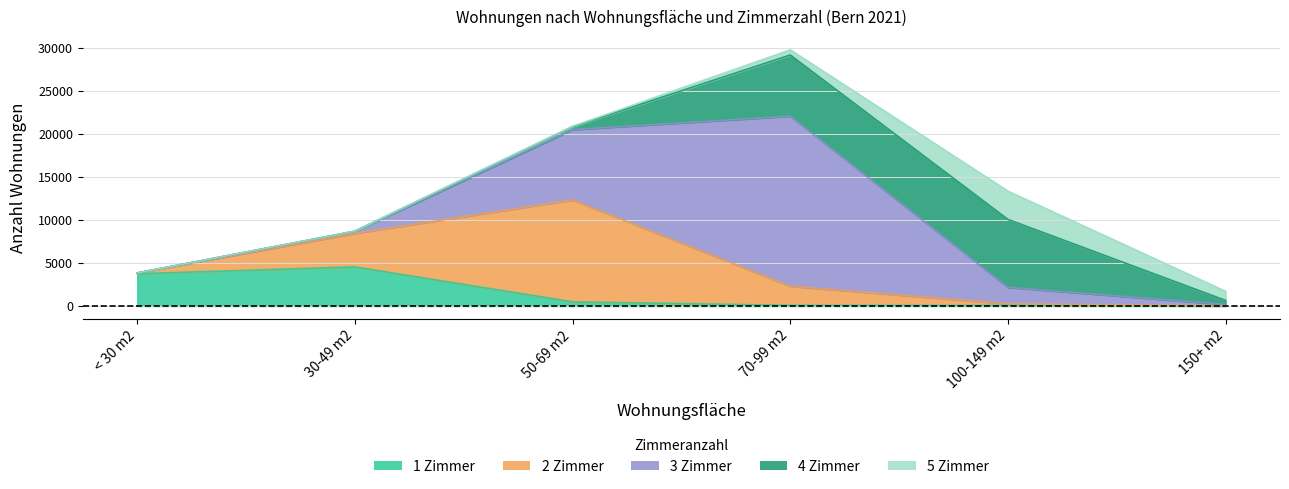

How many data points does each series have?

6